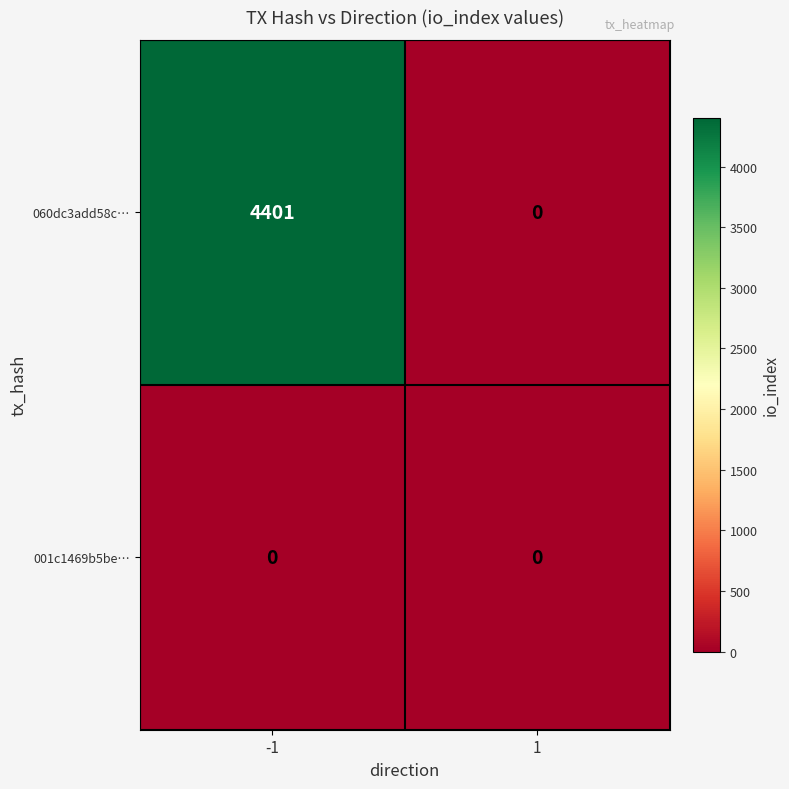

Reading left to right, extract all data points from this chart.

060dc3add58c…: 4401	0
001c1469b5be…: 0	0